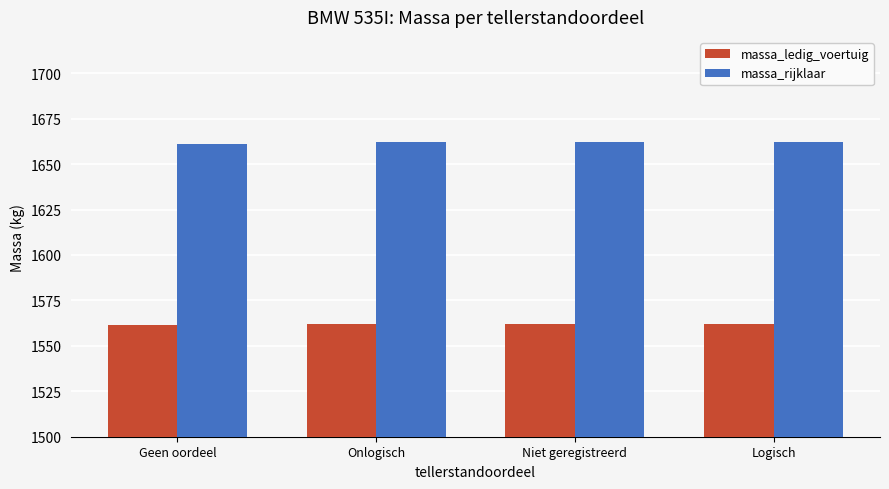

What is the difference between the highest and lowest values at Logisch?

100.0